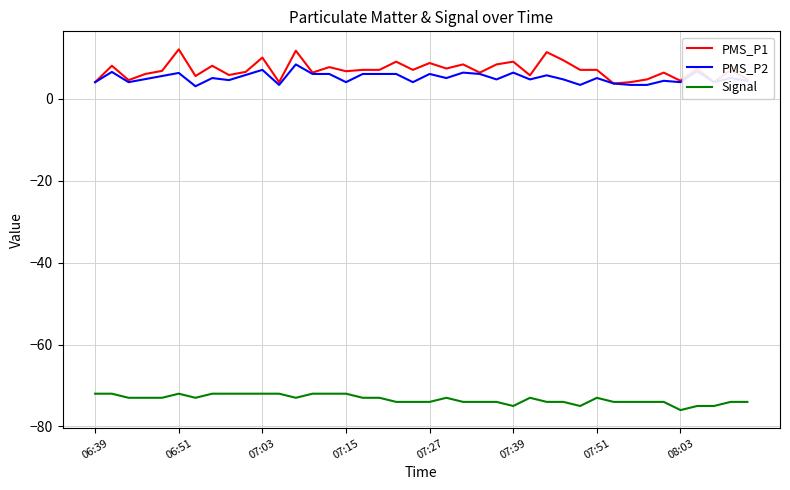

True or false: PMS_P2 and Signal cross at least once.

False